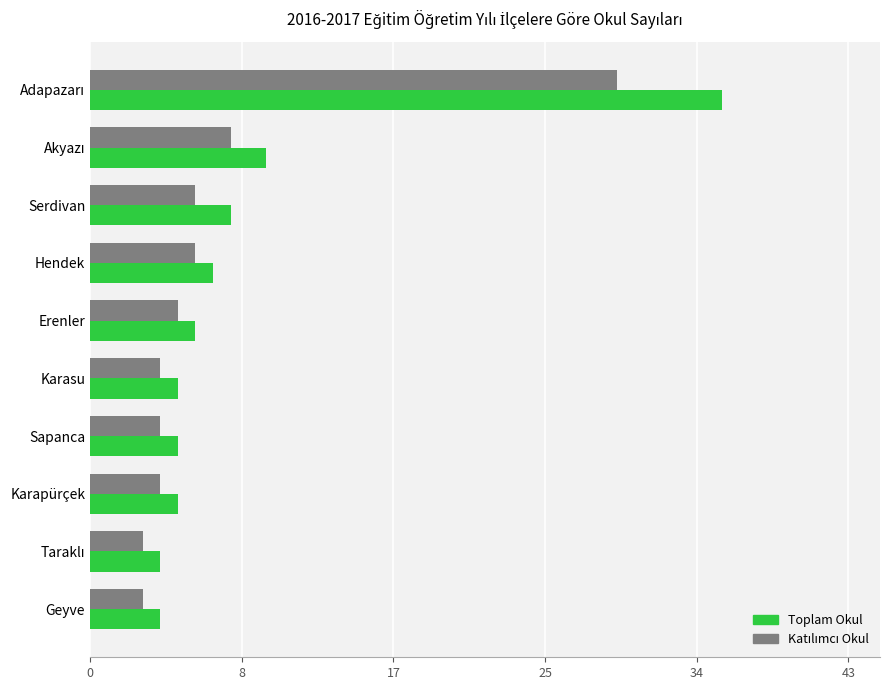

What is the difference between the second highest and second lowest values in the Katılımcı Okul series?

5